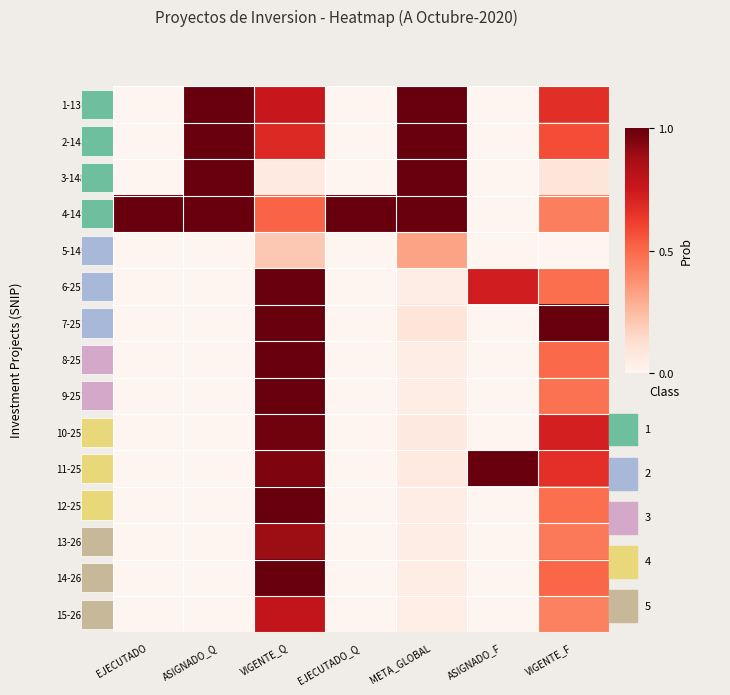

What is the total value across all series at META_GLOBAL?

4.9